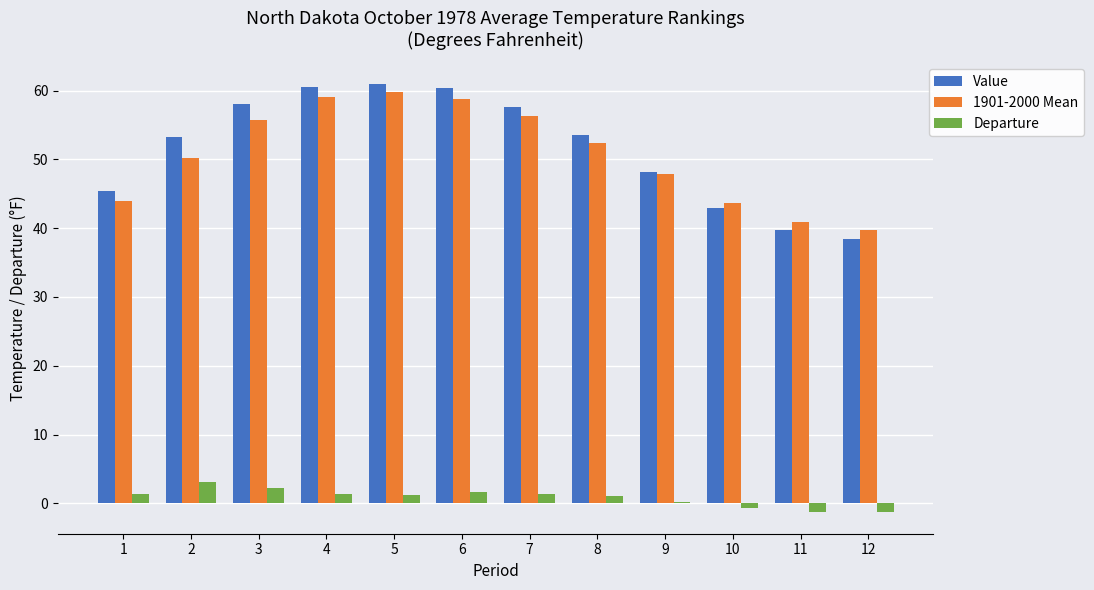

Which series has the widest spread of values?

Value